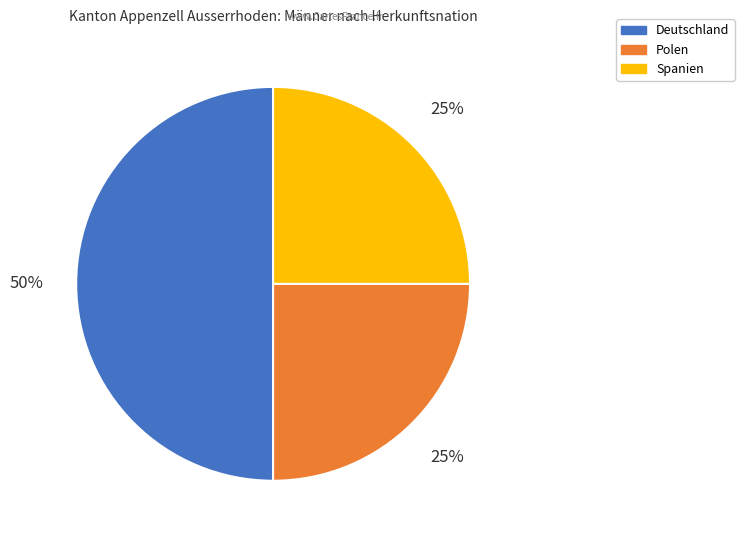

Does Spanien account for over 50% of the chart?

No